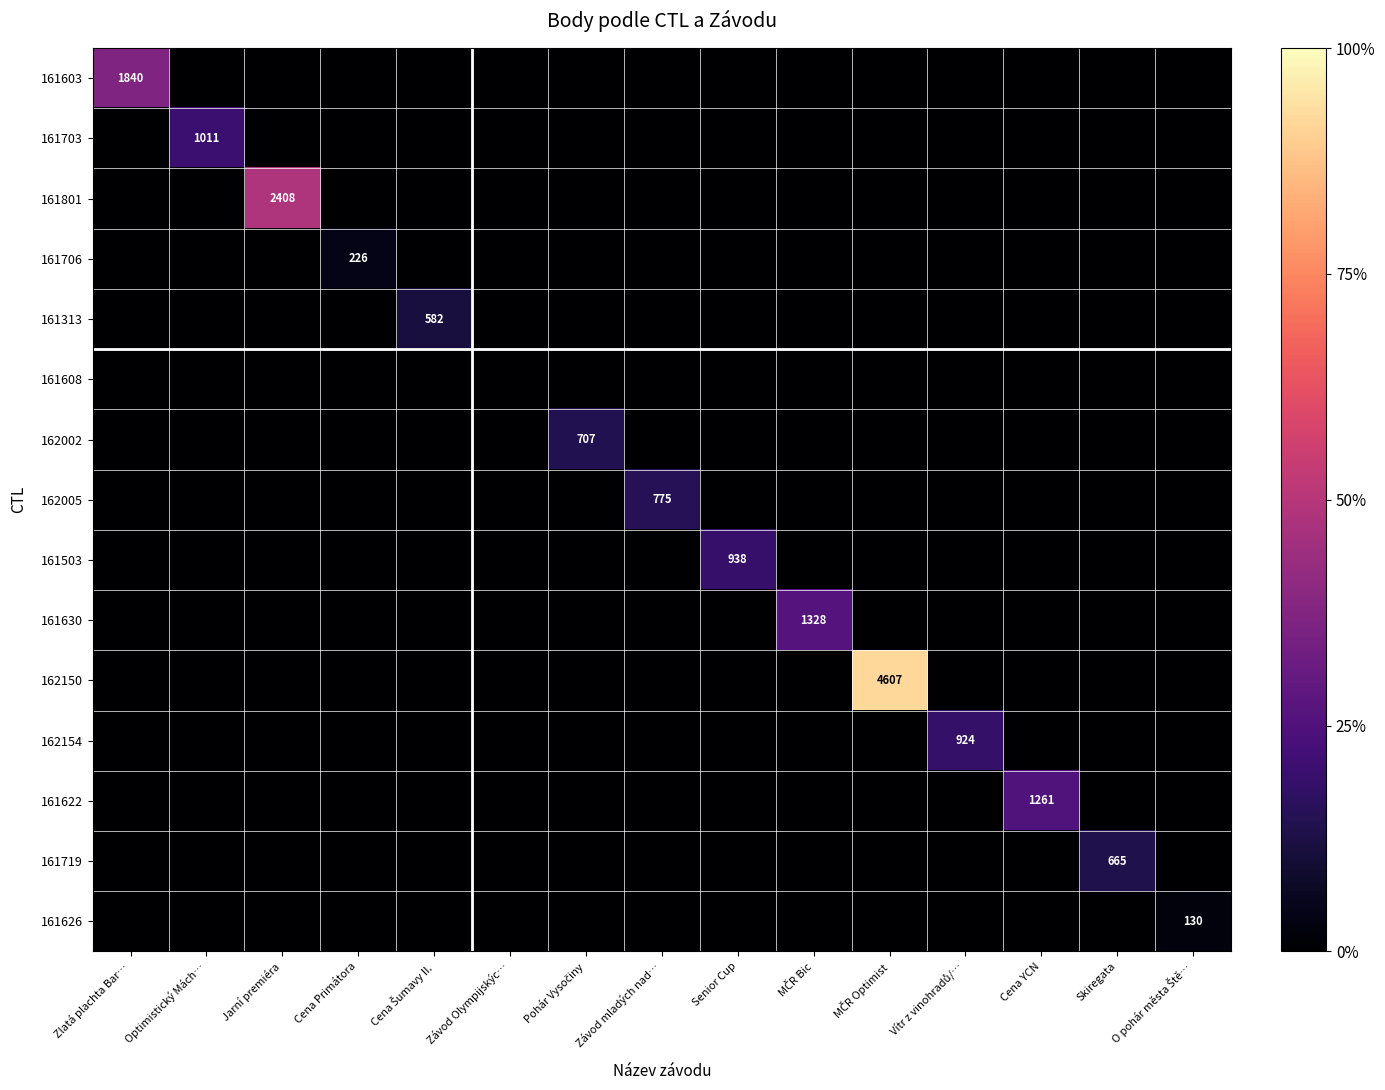

Which category has the highest value in the 162150 series?

MČR Optimist